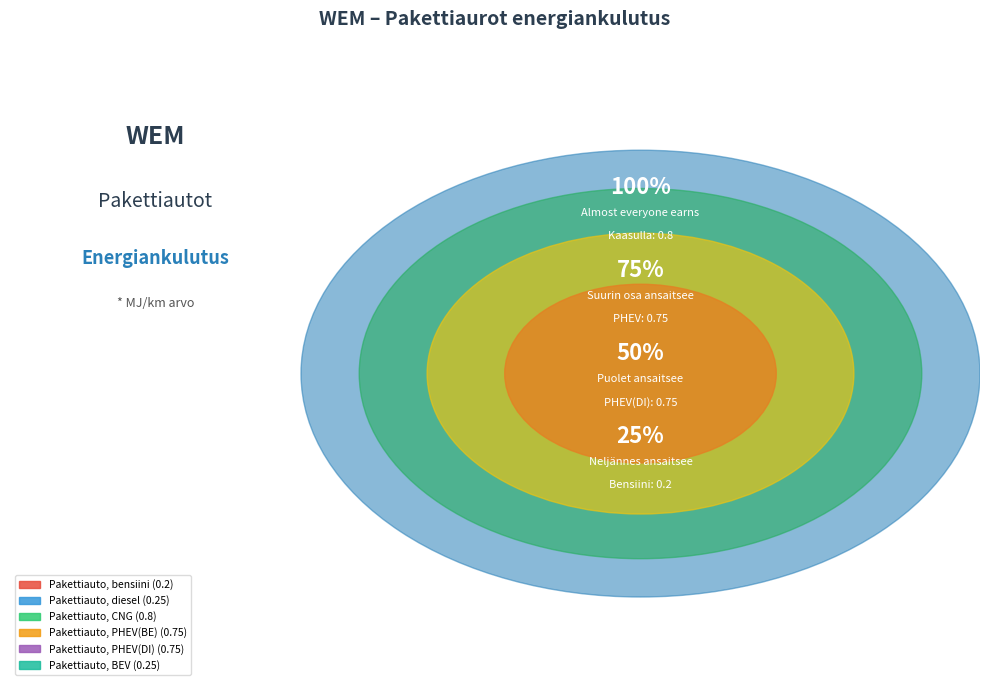

Combined, do Pakettiauto, BEV and Pakettiauto, PHEV(BE) account for over 50%?

No